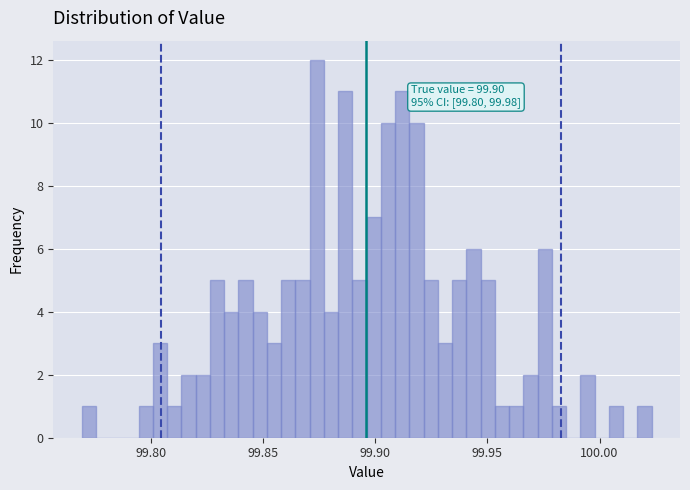

Around what value on the x-axis is the tallest bar? Give the approximate position of its centre, as read against the axis.

99.875